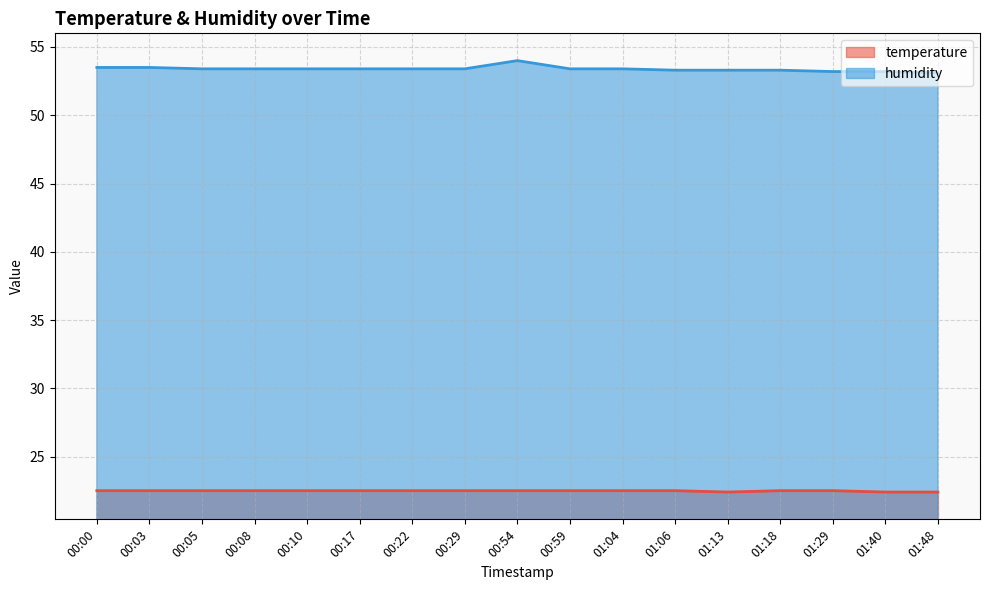

Reading left to right, what are all the values shown in this chart?

temperature: 00:00=22.5	00:03=22.5	00:05=22.5	00:08=22.5	00:10=22.5	00:17=22.5	00:22=22.5	00:29=22.5	00:54=22.5	00:59=22.5	01:04=22.5	01:06=22.5	01:13=22.4	01:18=22.5	01:29=22.5	01:40=22.4	01:48=22.4
humidity: 00:00=53.5	00:03=53.5	00:05=53.4	00:08=53.4	00:10=53.4	00:17=53.4	00:22=53.4	00:29=53.4	00:54=54.0	00:59=53.4	01:04=53.4	01:06=53.3	01:13=53.3	01:18=53.3	01:29=53.2	01:40=53.2	01:48=53.1